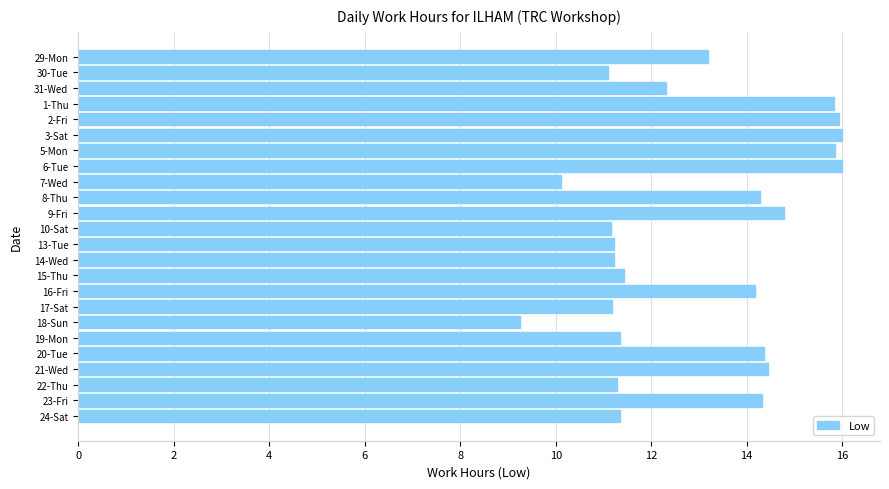

What position from the top is 24-Sat?

24